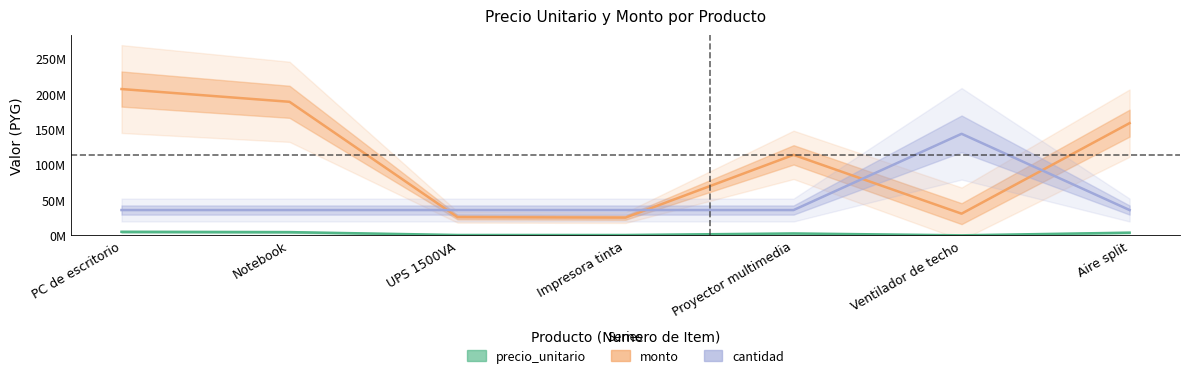

What is the minimum value for precio_unitario?

193000